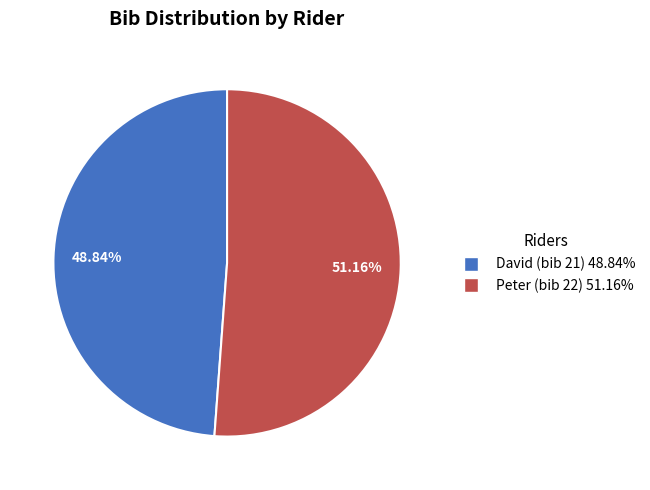

To the nearest percent, what is the difference between the largest and smallest slice percentages?

2%